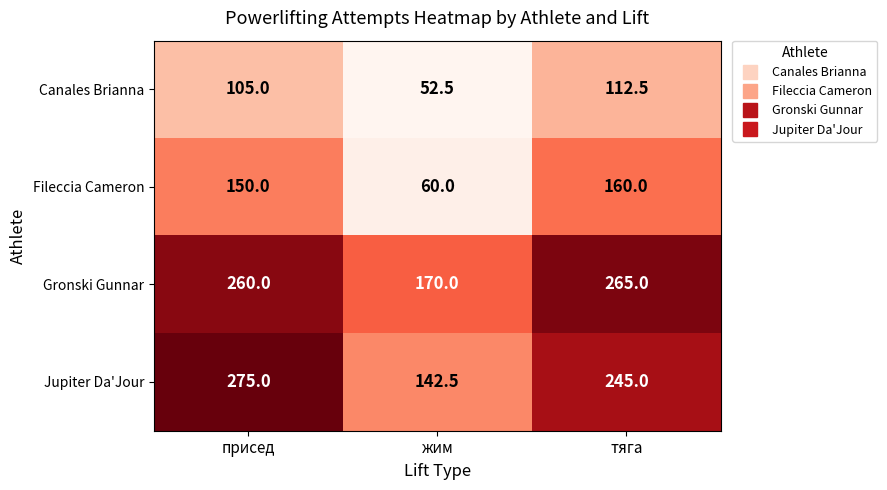

What is the difference between the second highest and minimum values in the Jupiter Da'Jour series?

102.5